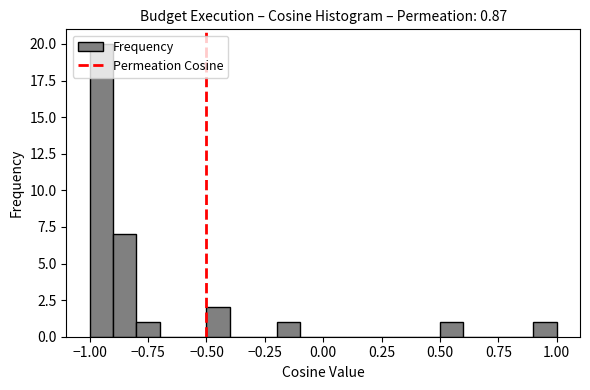

Read against the x-axis, roughly where is the centre of the tallest bar?

-0.95